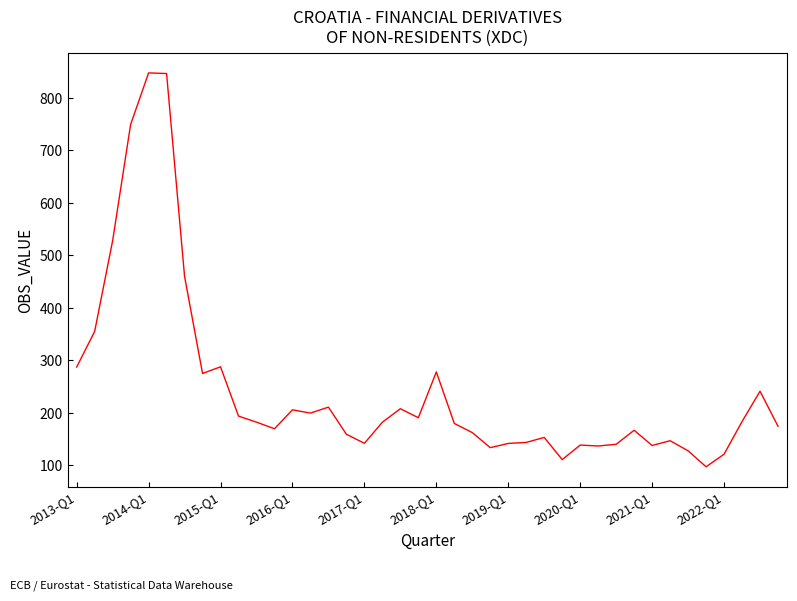

What is the sum of all values?

9785.6